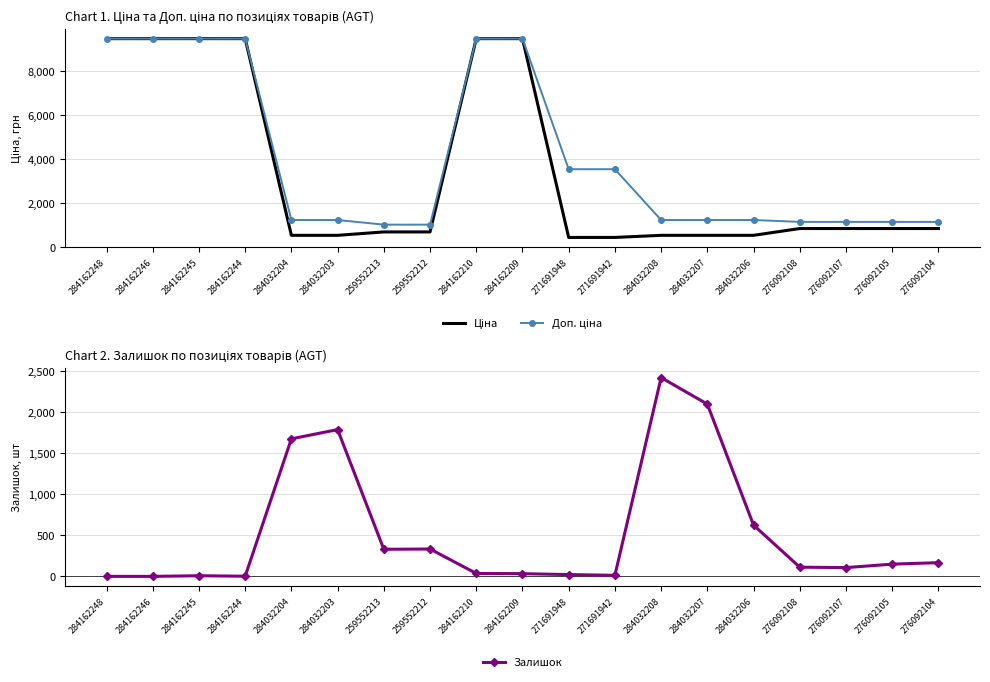

At which category is the sum across all series the highest?

284162210